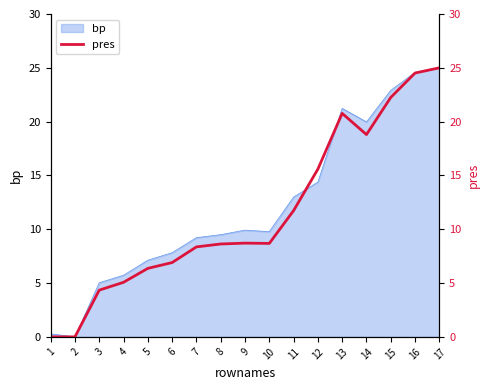

Which label corresponds to the smallest value in the chart?

1